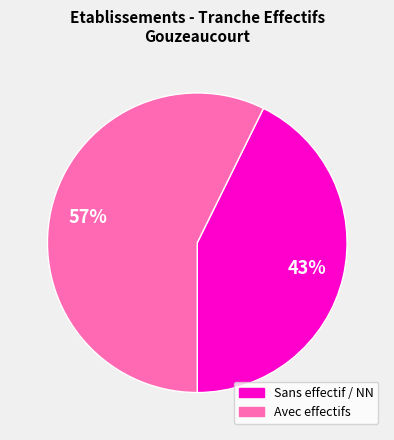

Is there any slice that represents more than half of the pie?

Yes